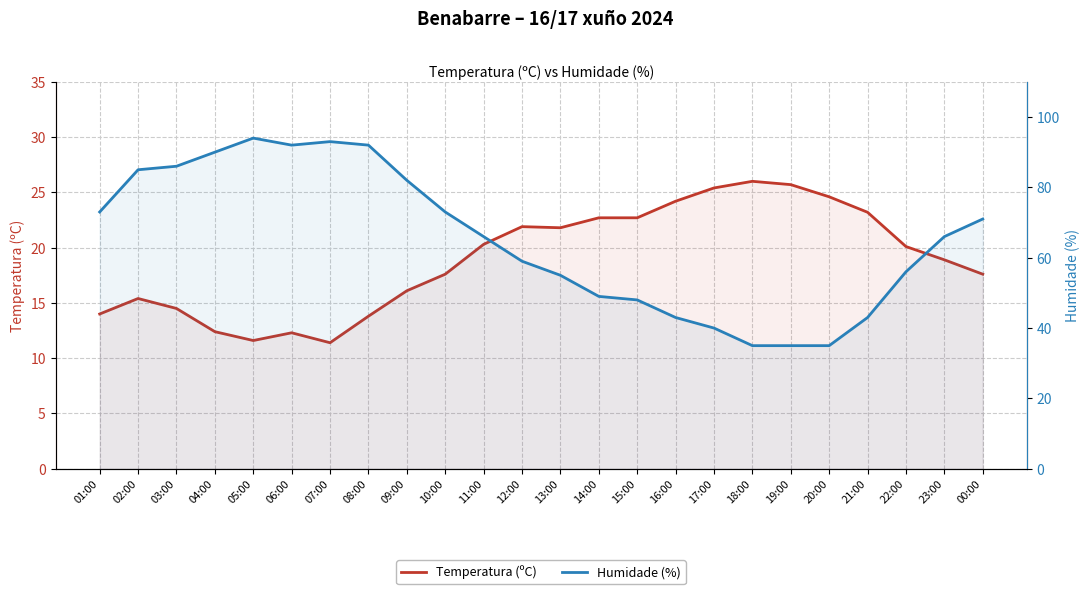

Reading right to left, list all the values displayed in this chart.

Temperatura (ºC): 17.6	18.9	20.1	23.2	24.6	25.7	26.0	25.4	24.2	22.7	22.7	21.8	21.9	20.3	17.6	16.1	13.8	11.4	12.3	11.6	12.4	14.5	15.4	14.0
Humidade (%): 71.0	66.0	56.0	43.0	35.0	35.0	35.0	40.0	43.0	48.0	49.0	55.0	59.0	66.0	73.0	82.0	92.0	93.0	92.0	94.0	90.0	86.0	85.0	73.0